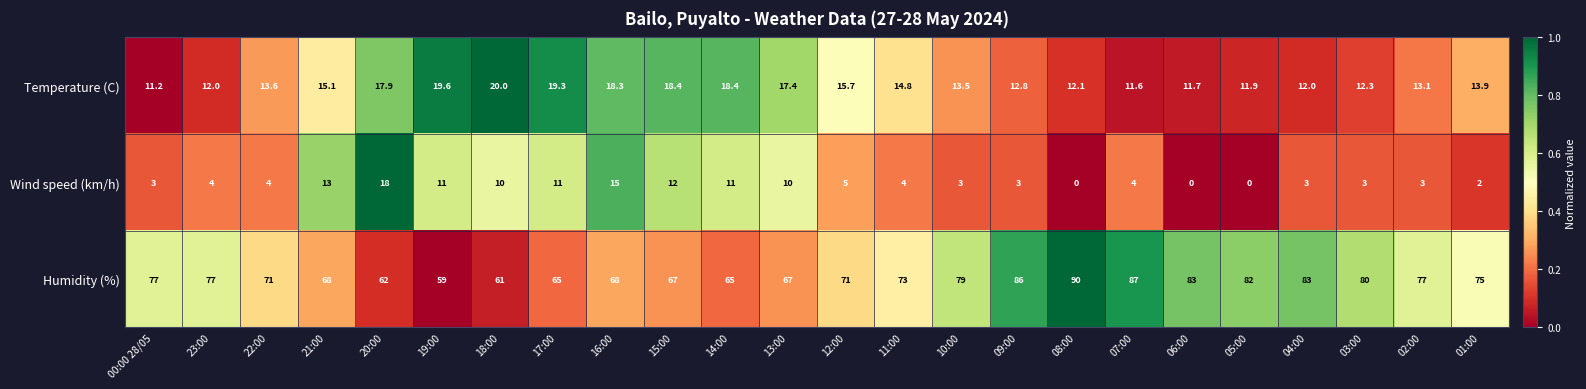

What is the sum of all Wind speed (km/h) values?

152.0